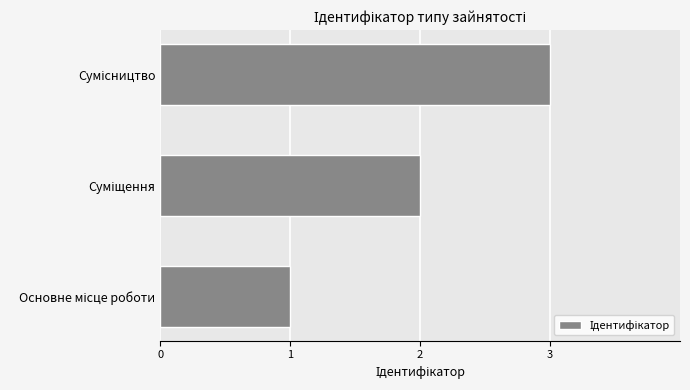

What is the greatest value displayed?

3